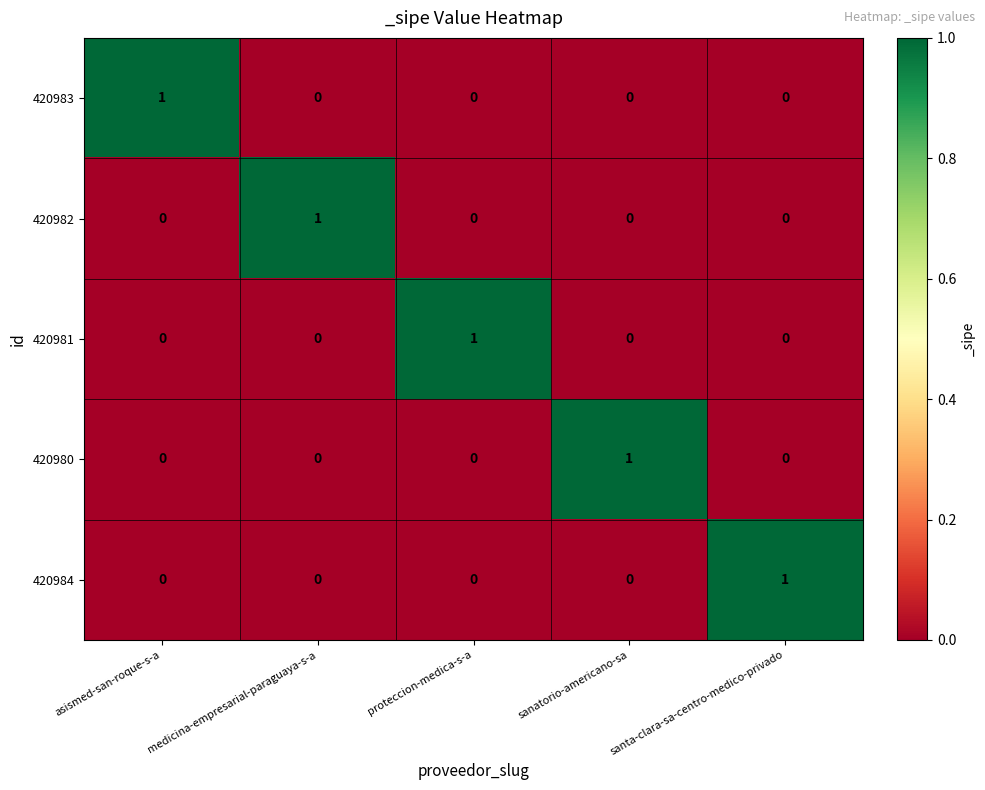

What is the total value across all series at santa-clara-sa-centro-medico-privado?

1